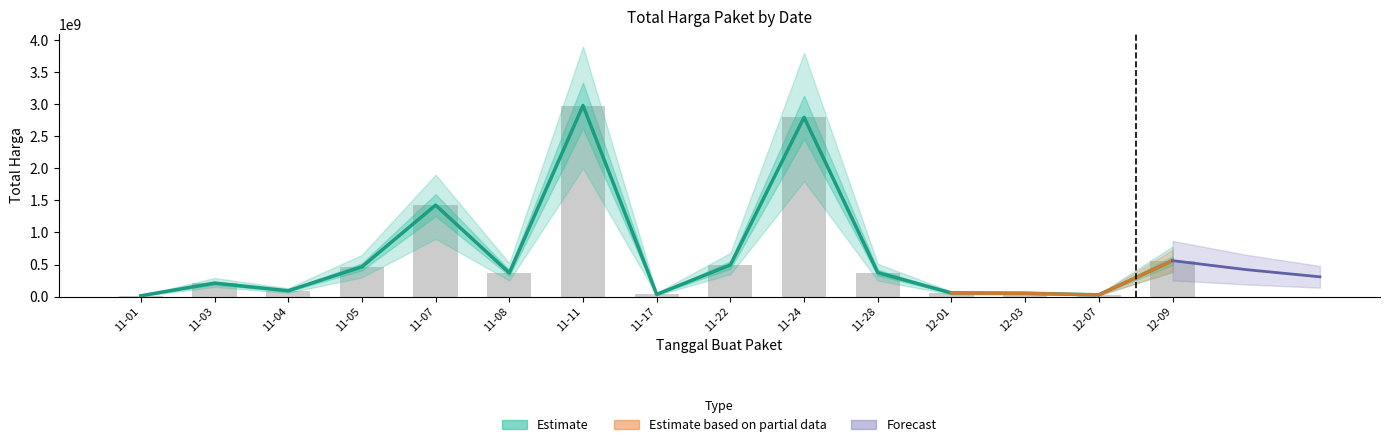

Is it true that the value at 11-17 is 22897428?

False